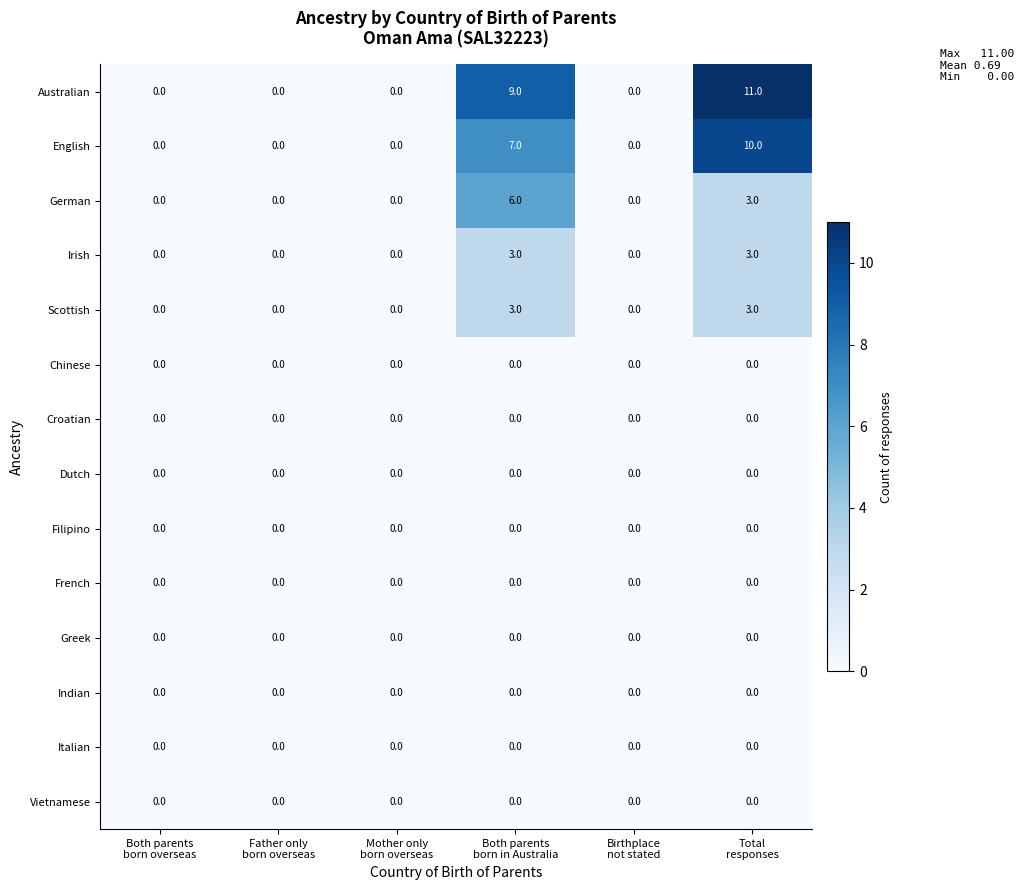

Which series has the largest total across all categories?

Australian